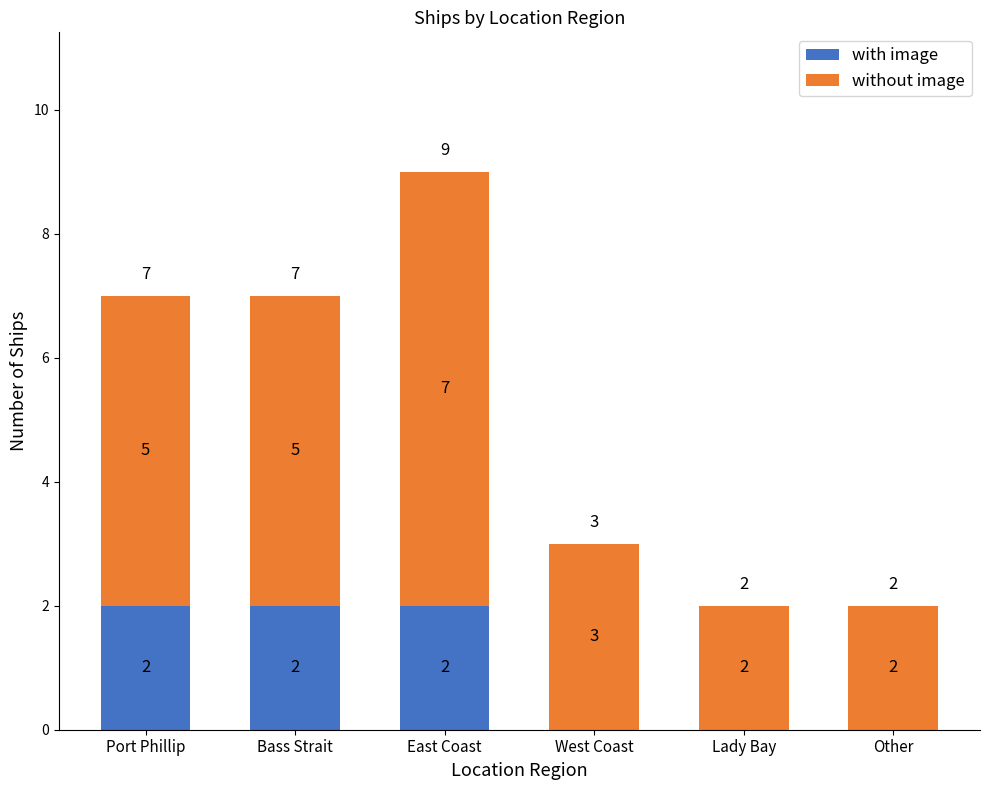

At which category is the sum across all series the highest?

East Coast